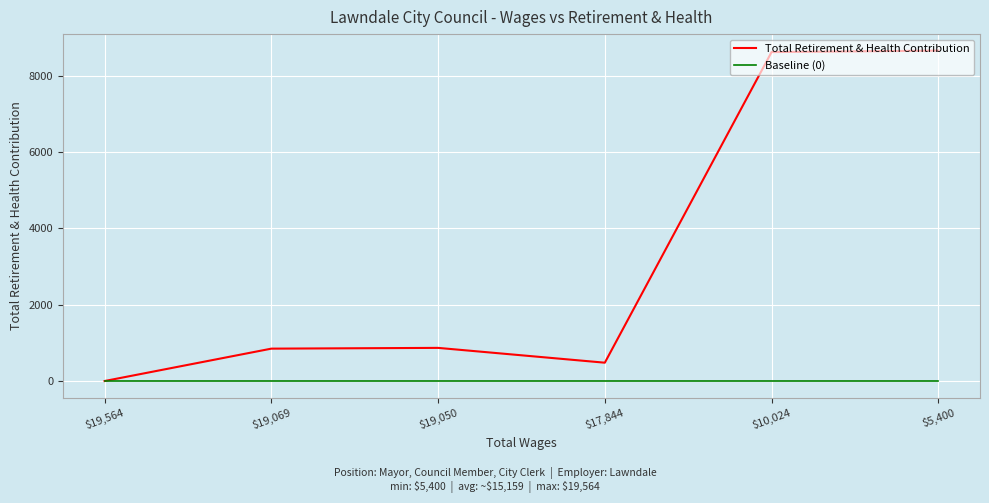

How many distinct data groups are displayed?

2